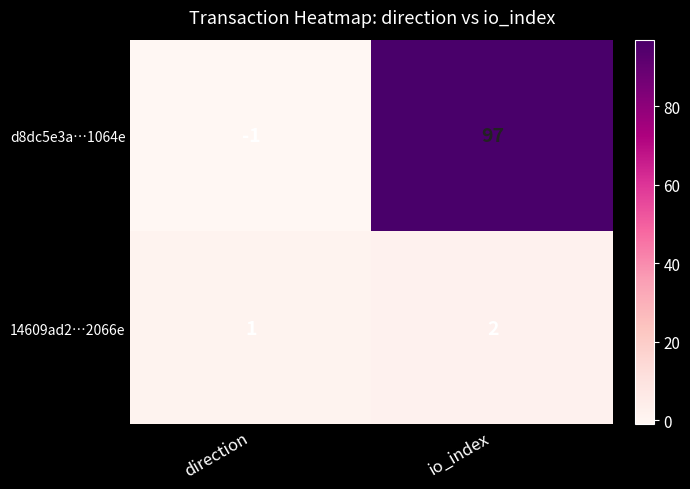

Rank the series by their average value, from highest to lowest.

d8dc5e3a…1064e, 14609ad2…2066e